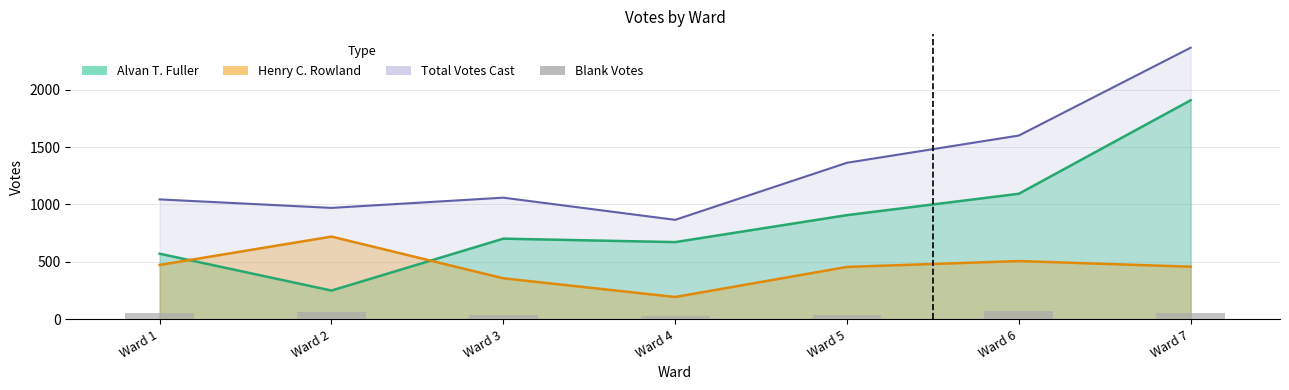

What is the value of the 1st bar from the left?

55